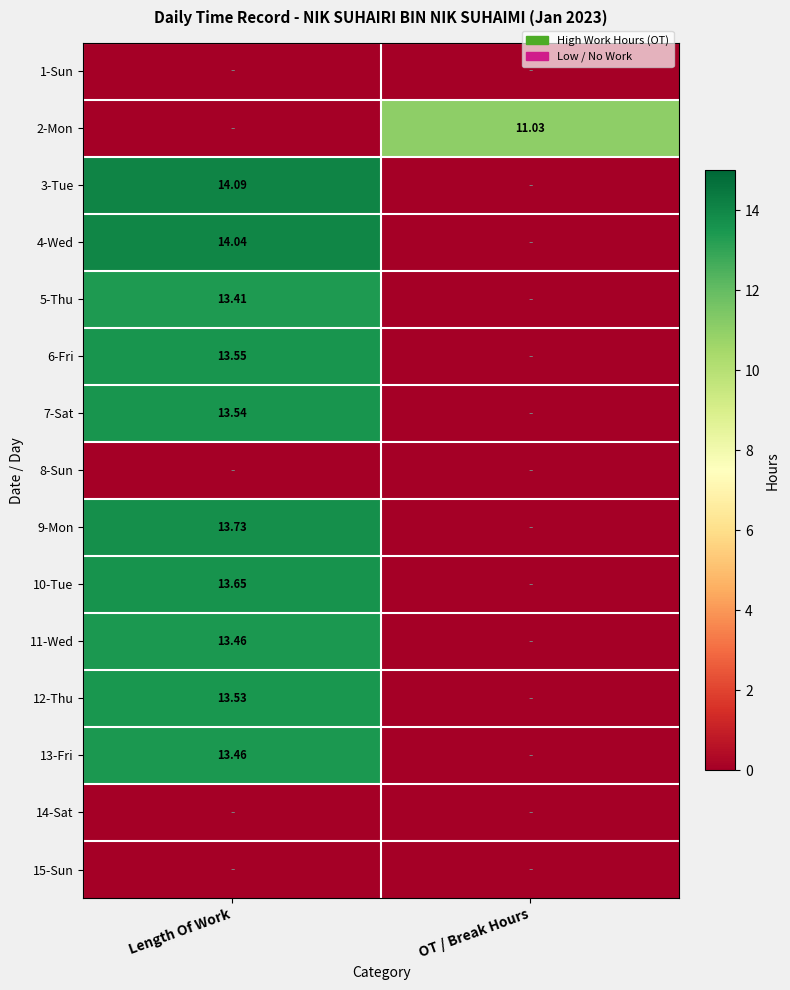

Which category has the lowest value in the 7-Sat series?

OT / Break Hours